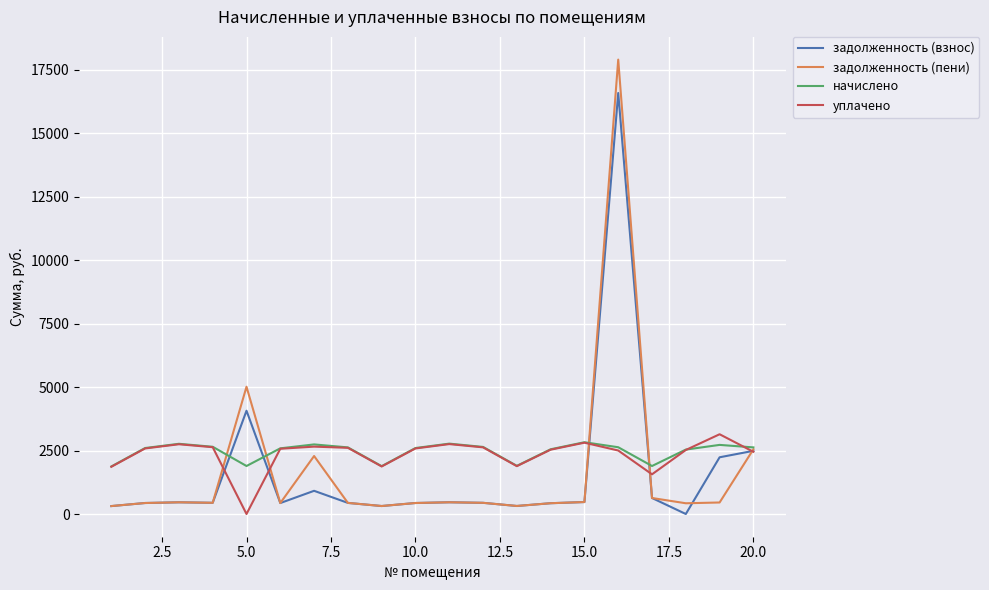

What is the highest value of the задолженность (взнос) series?

16576.1